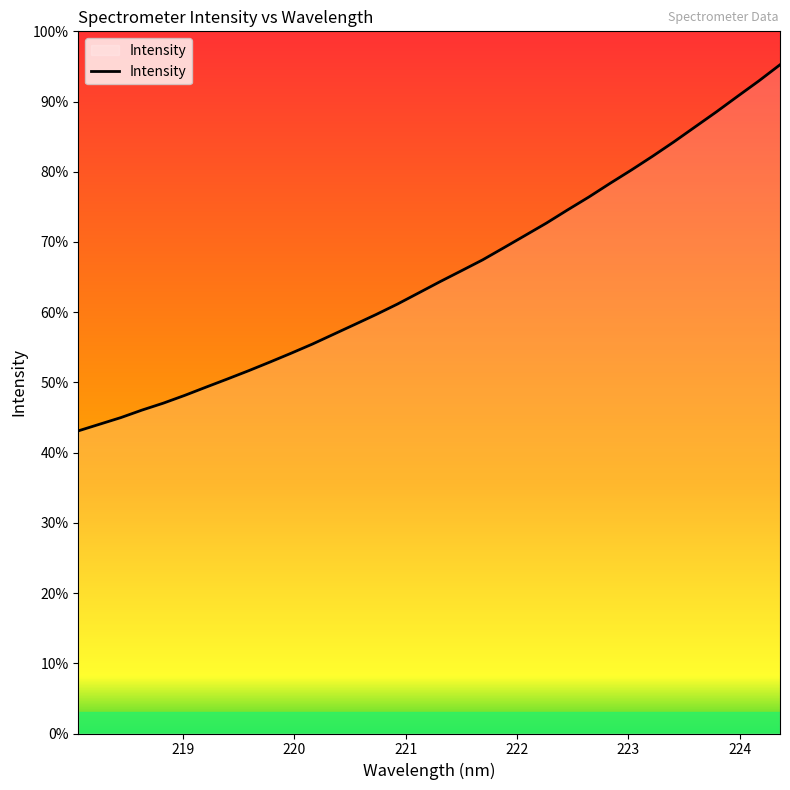

Does the chart display data point markers on the line(s)?

No